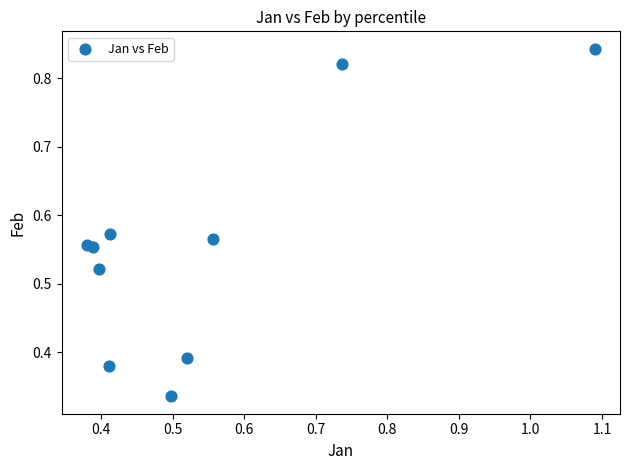

What is the range of X values (max minus min)?

0.7